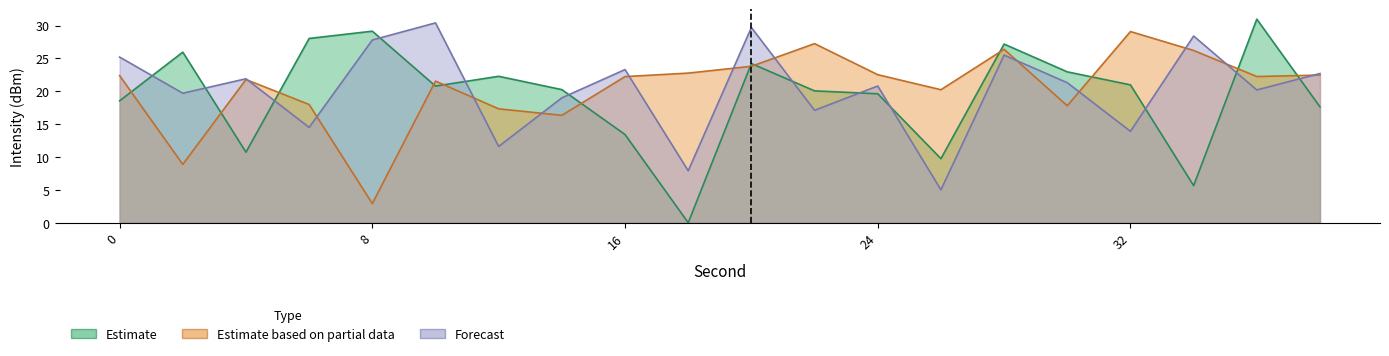

The value of Forecast at 22 is 25.6. True or false?

False